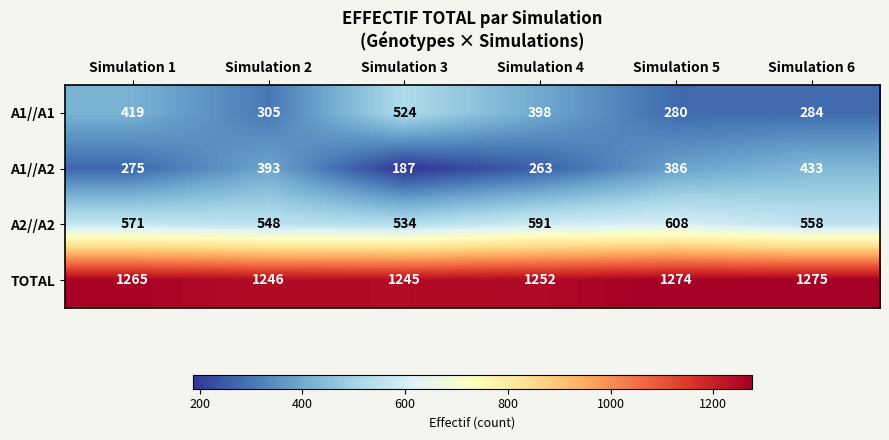

Reading right to left, what are all the values shown in this chart?

A1//A1: Simulation 6=284	Simulation 5=280	Simulation 4=398	Simulation 3=524	Simulation 2=305	Simulation 1=419
A1//A2: Simulation 6=433	Simulation 5=386	Simulation 4=263	Simulation 3=187	Simulation 2=393	Simulation 1=275
A2//A2: Simulation 6=558	Simulation 5=608	Simulation 4=591	Simulation 3=534	Simulation 2=548	Simulation 1=571
TOTAL: Simulation 6=1275	Simulation 5=1274	Simulation 4=1252	Simulation 3=1245	Simulation 2=1246	Simulation 1=1265